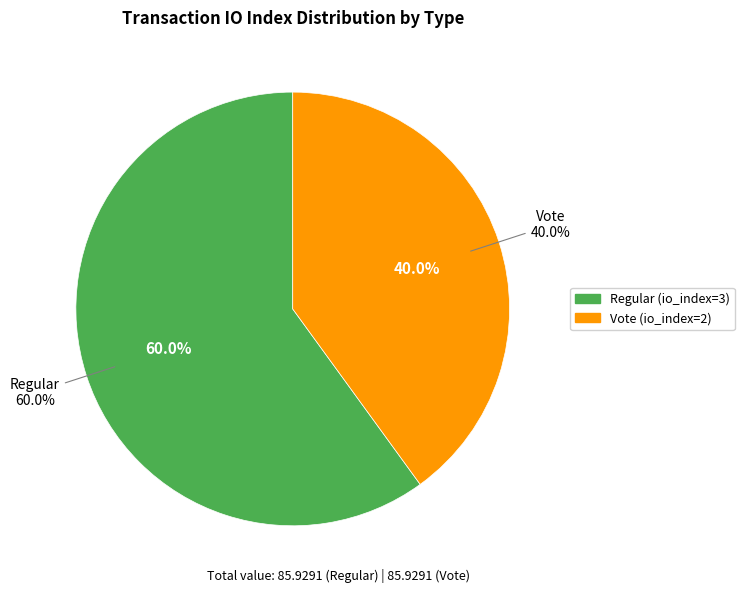

The Regular (io_index=3) slice represents 55% of the pie. True or false?

False